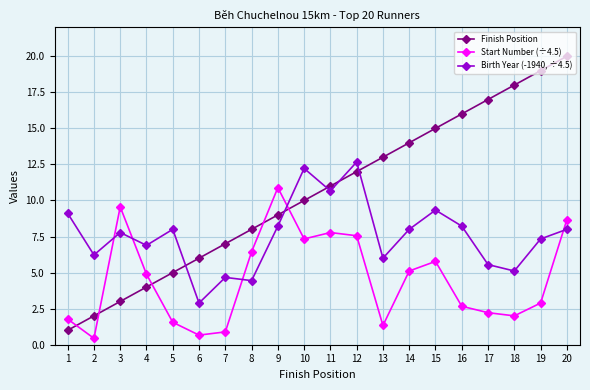

Which series has the largest total across all categories?

Finish Position